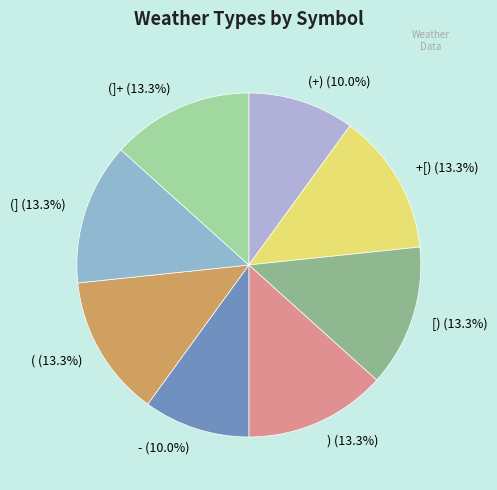

Approximately how many times larger is the value at ( (13.3%) compared to [) (13.3%)?

1.0